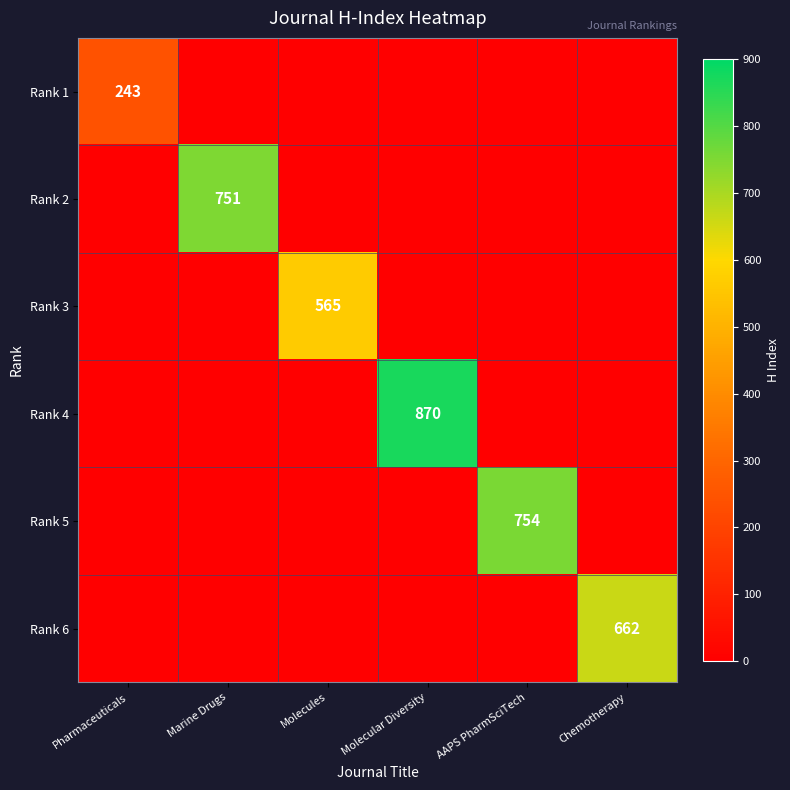

How many data points in Rank 3 are above 0?

1